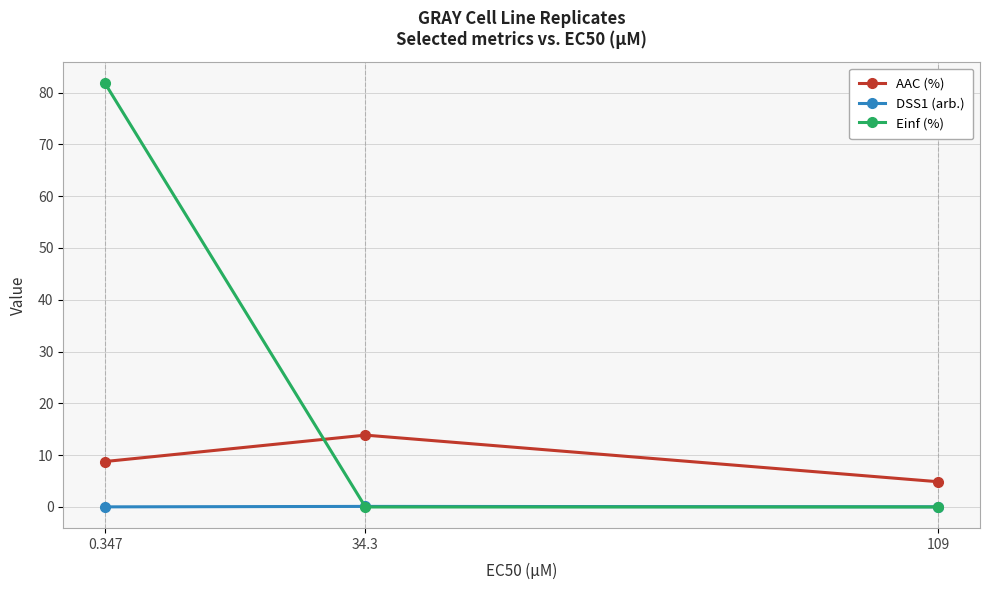

What is the difference between the AAC (%) values at 34.3 and 109?

9.0